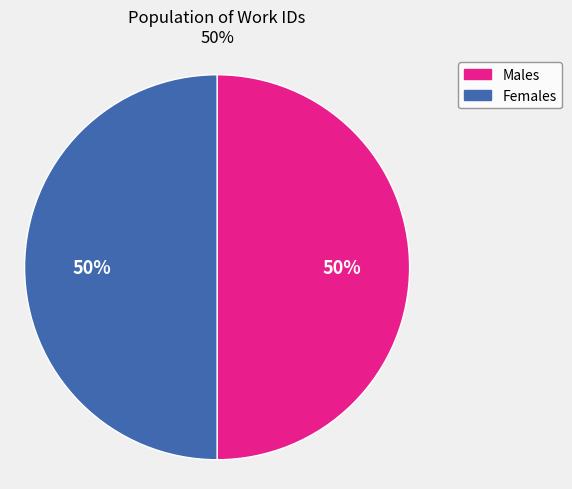

How many segments does this pie chart have?

2